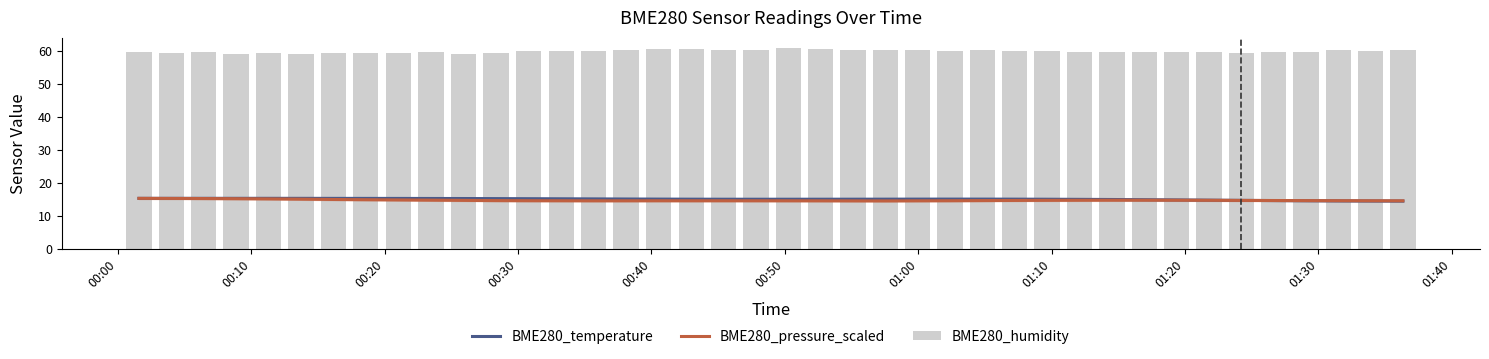

Read the BME280_temperature value at 00:00.

15.4